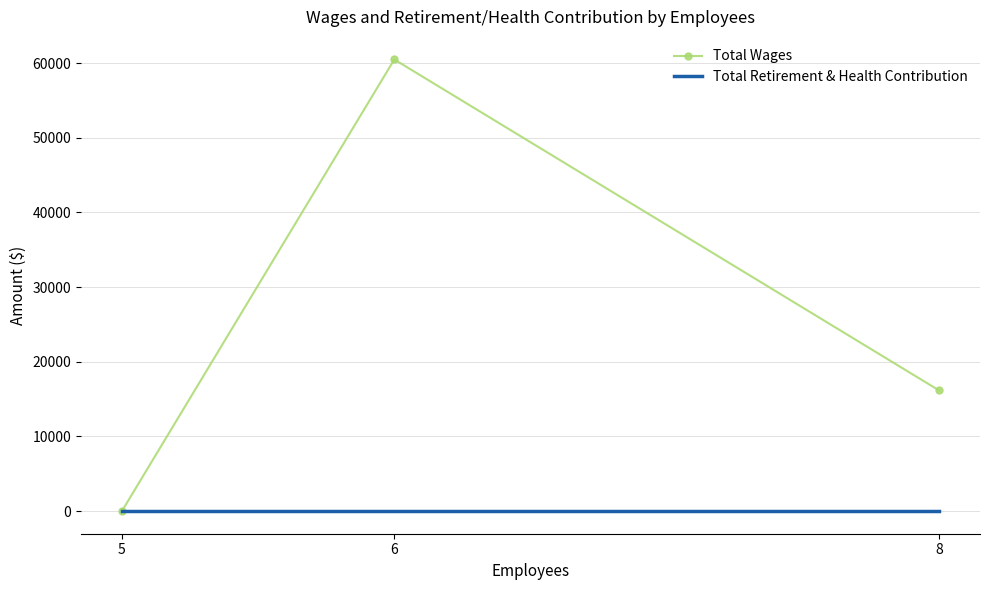

At how many categories does at least one series exceed 45916?

1